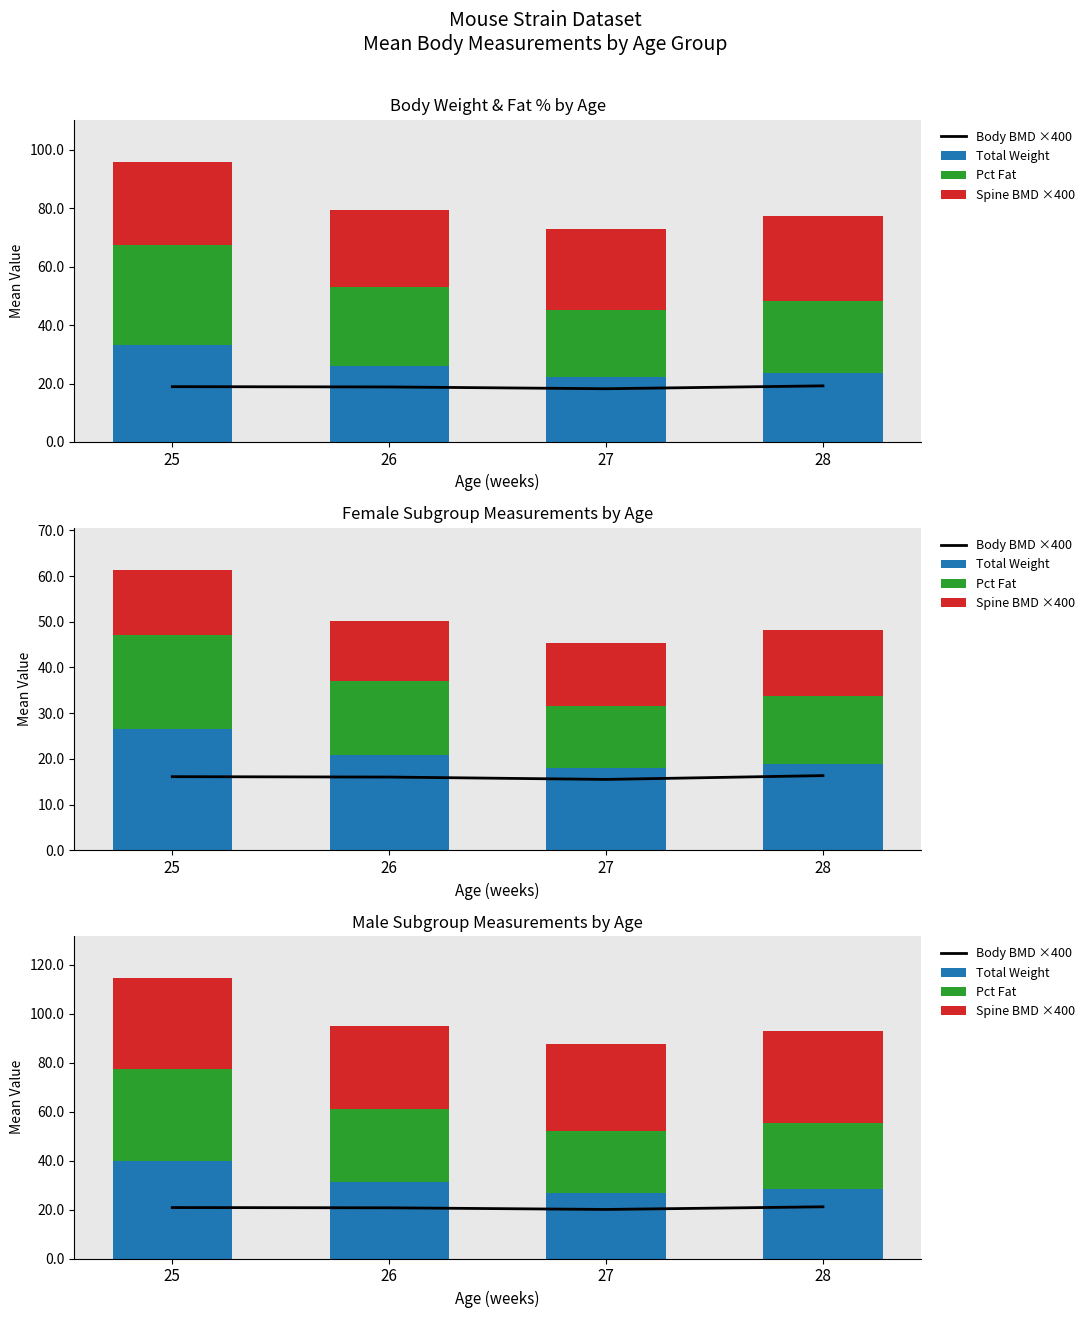

What is the spread (max minus min) of values at 26?

13.5